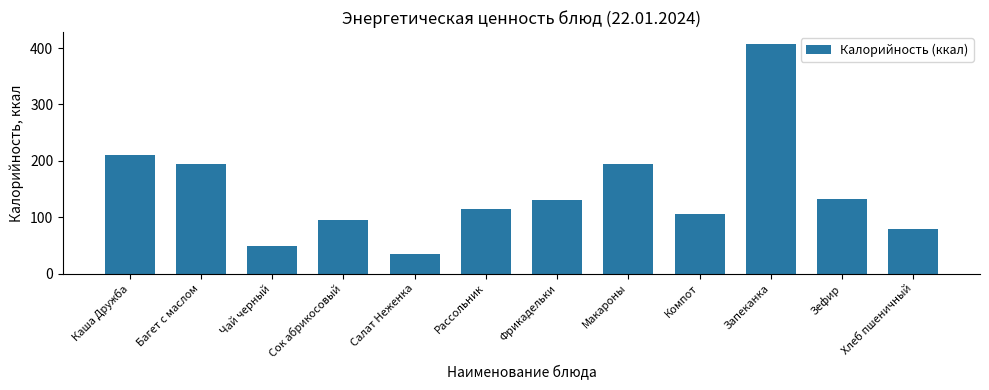

What is the sum of all values?

1749.2